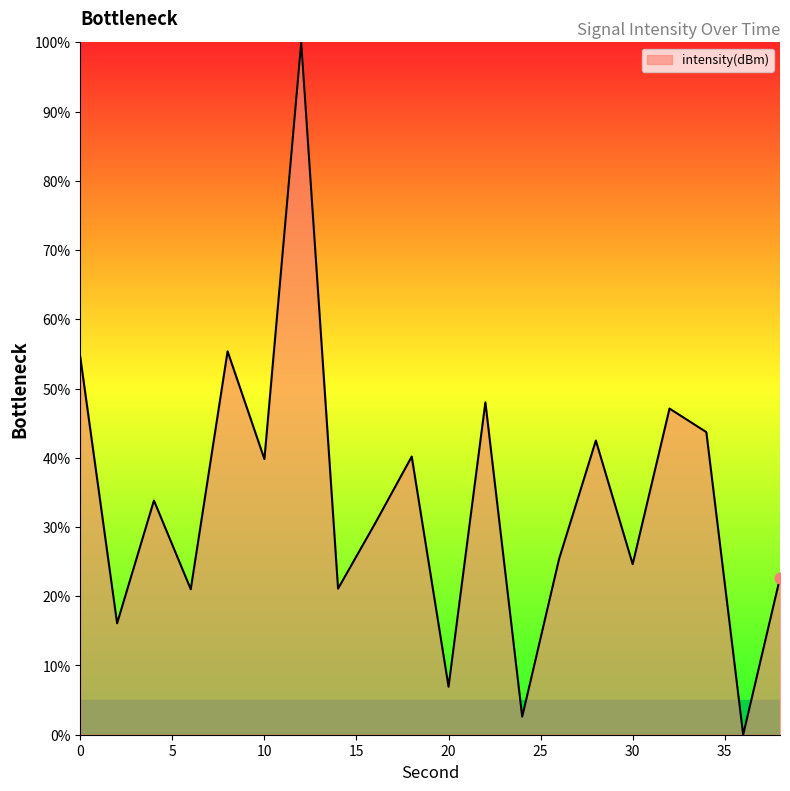

What is the maximum value shown in the chart?

100.0